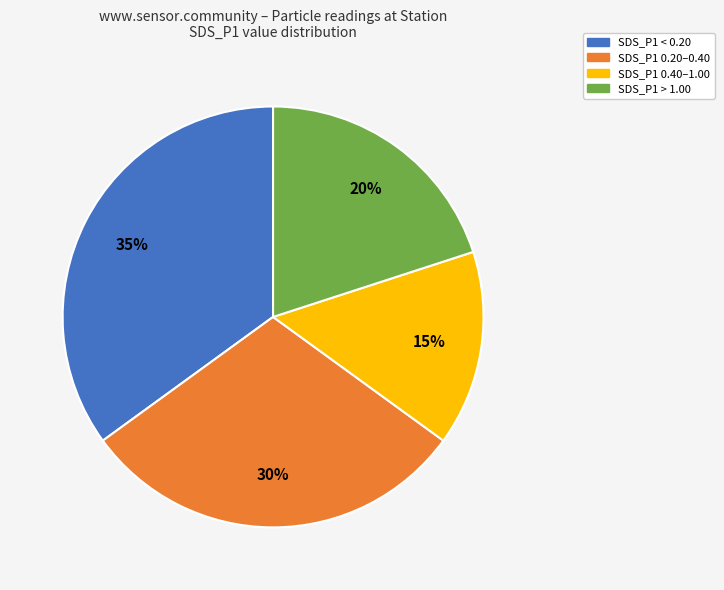

Does any single category account for the majority?

No